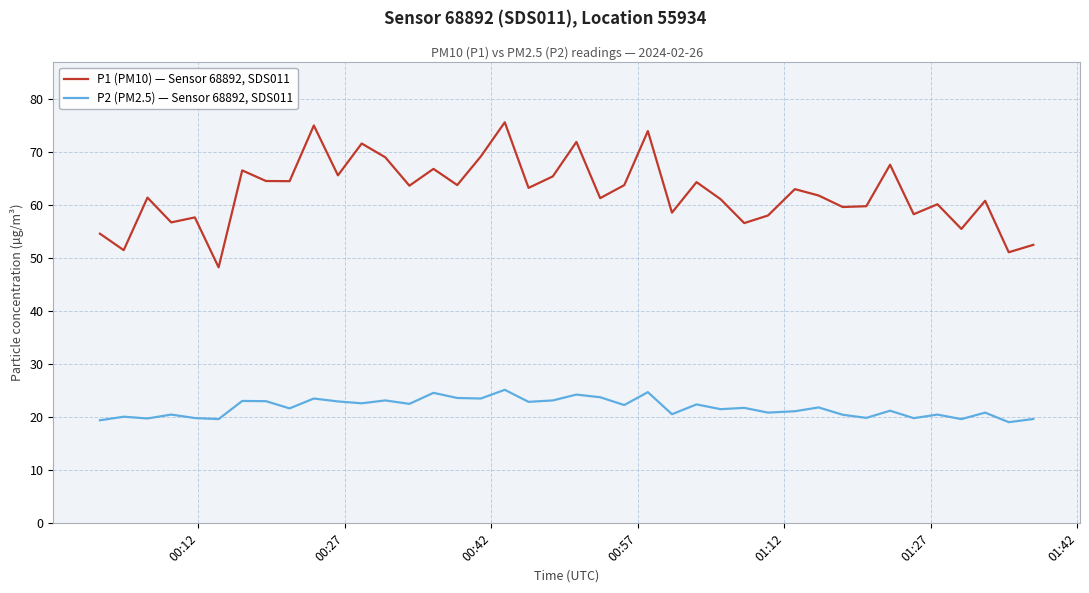

What is the maximum value shown in the chart?

75.6